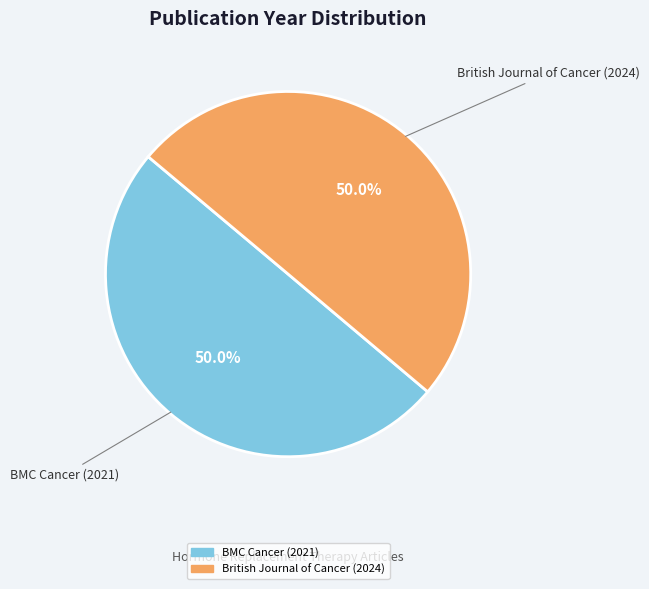

What portion of the pie excludes British Journal of Cancer (2024)?

50.0%